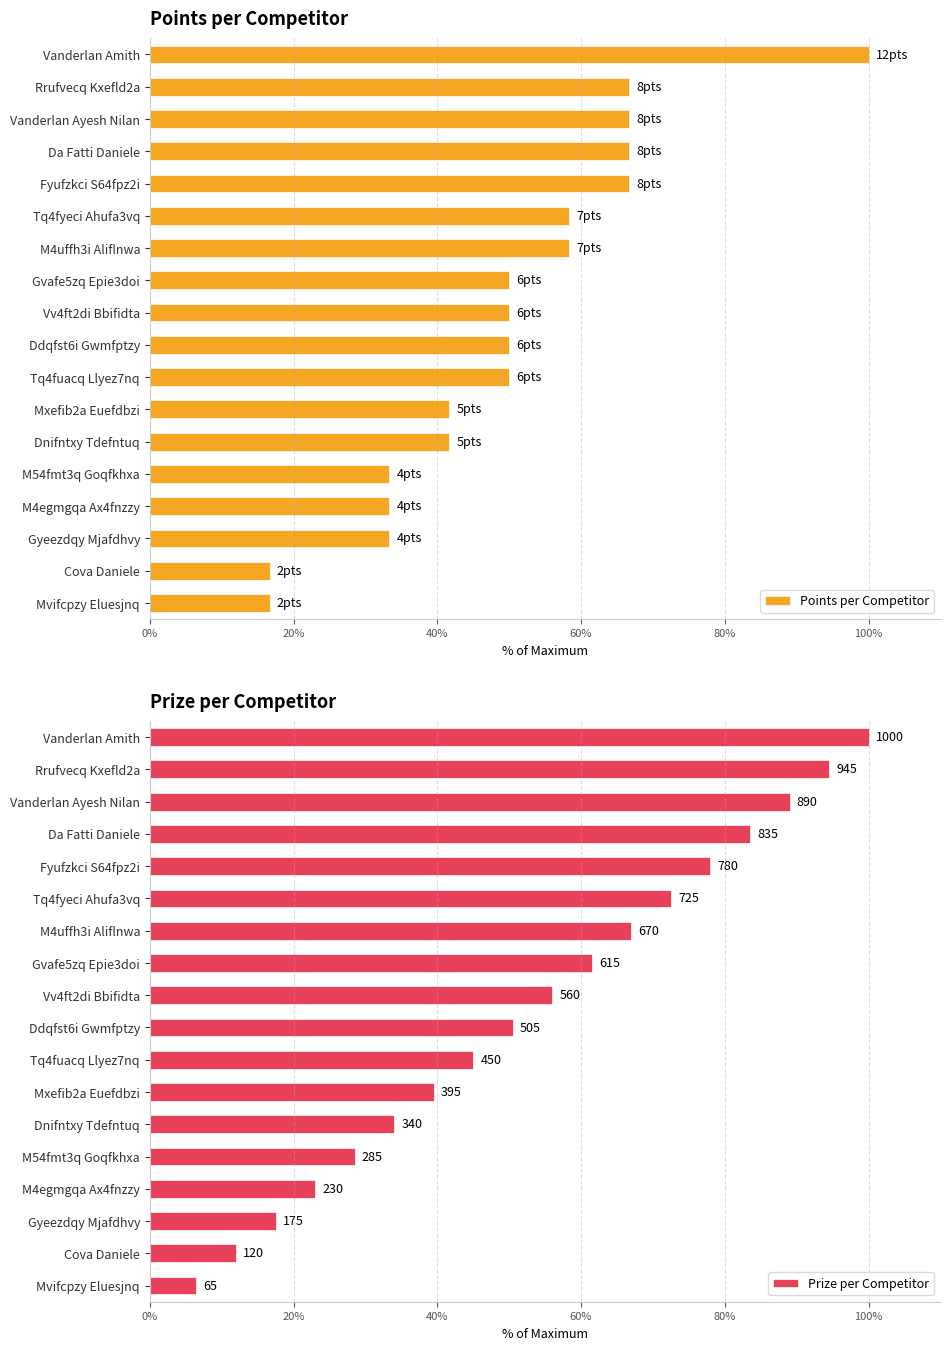

What is the sum of the Points per Competitor values at Cova Daniele and M54fmt3q Goqfkhxa?

50.0